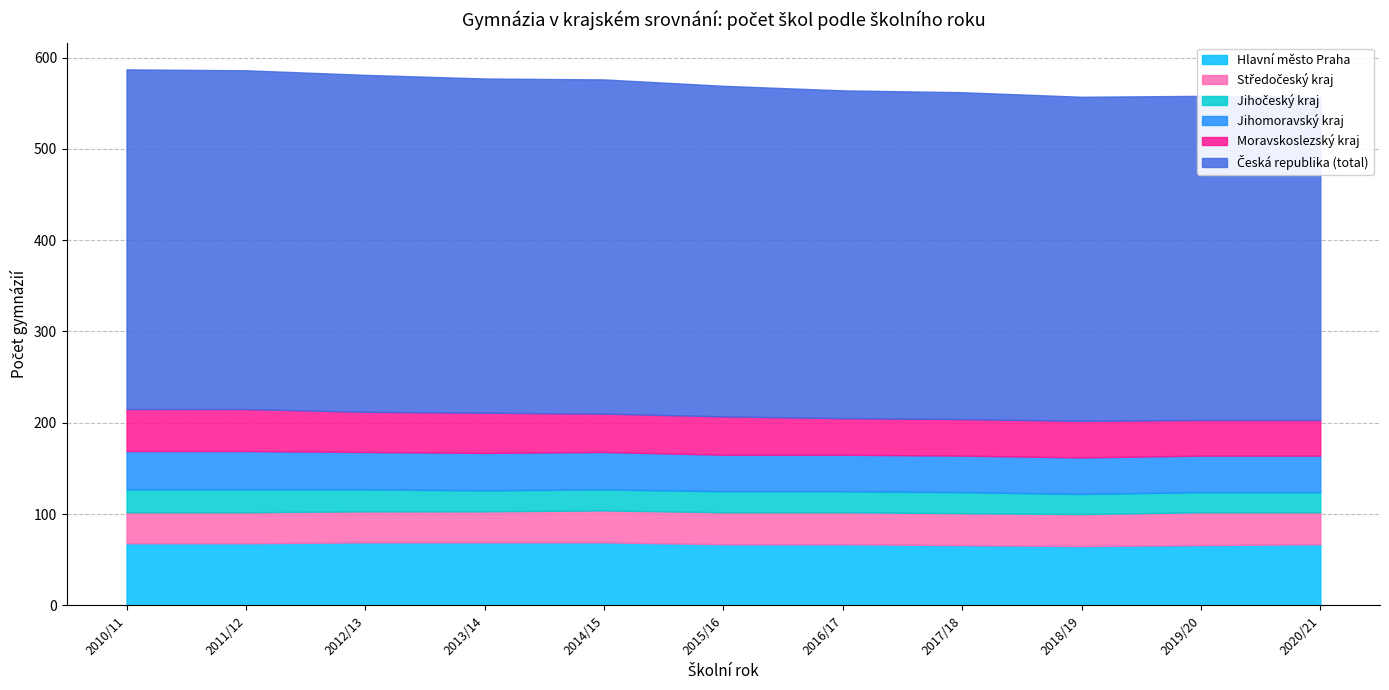

True or false: Hlavní město Praha has more than 1 interior local peaks.

False